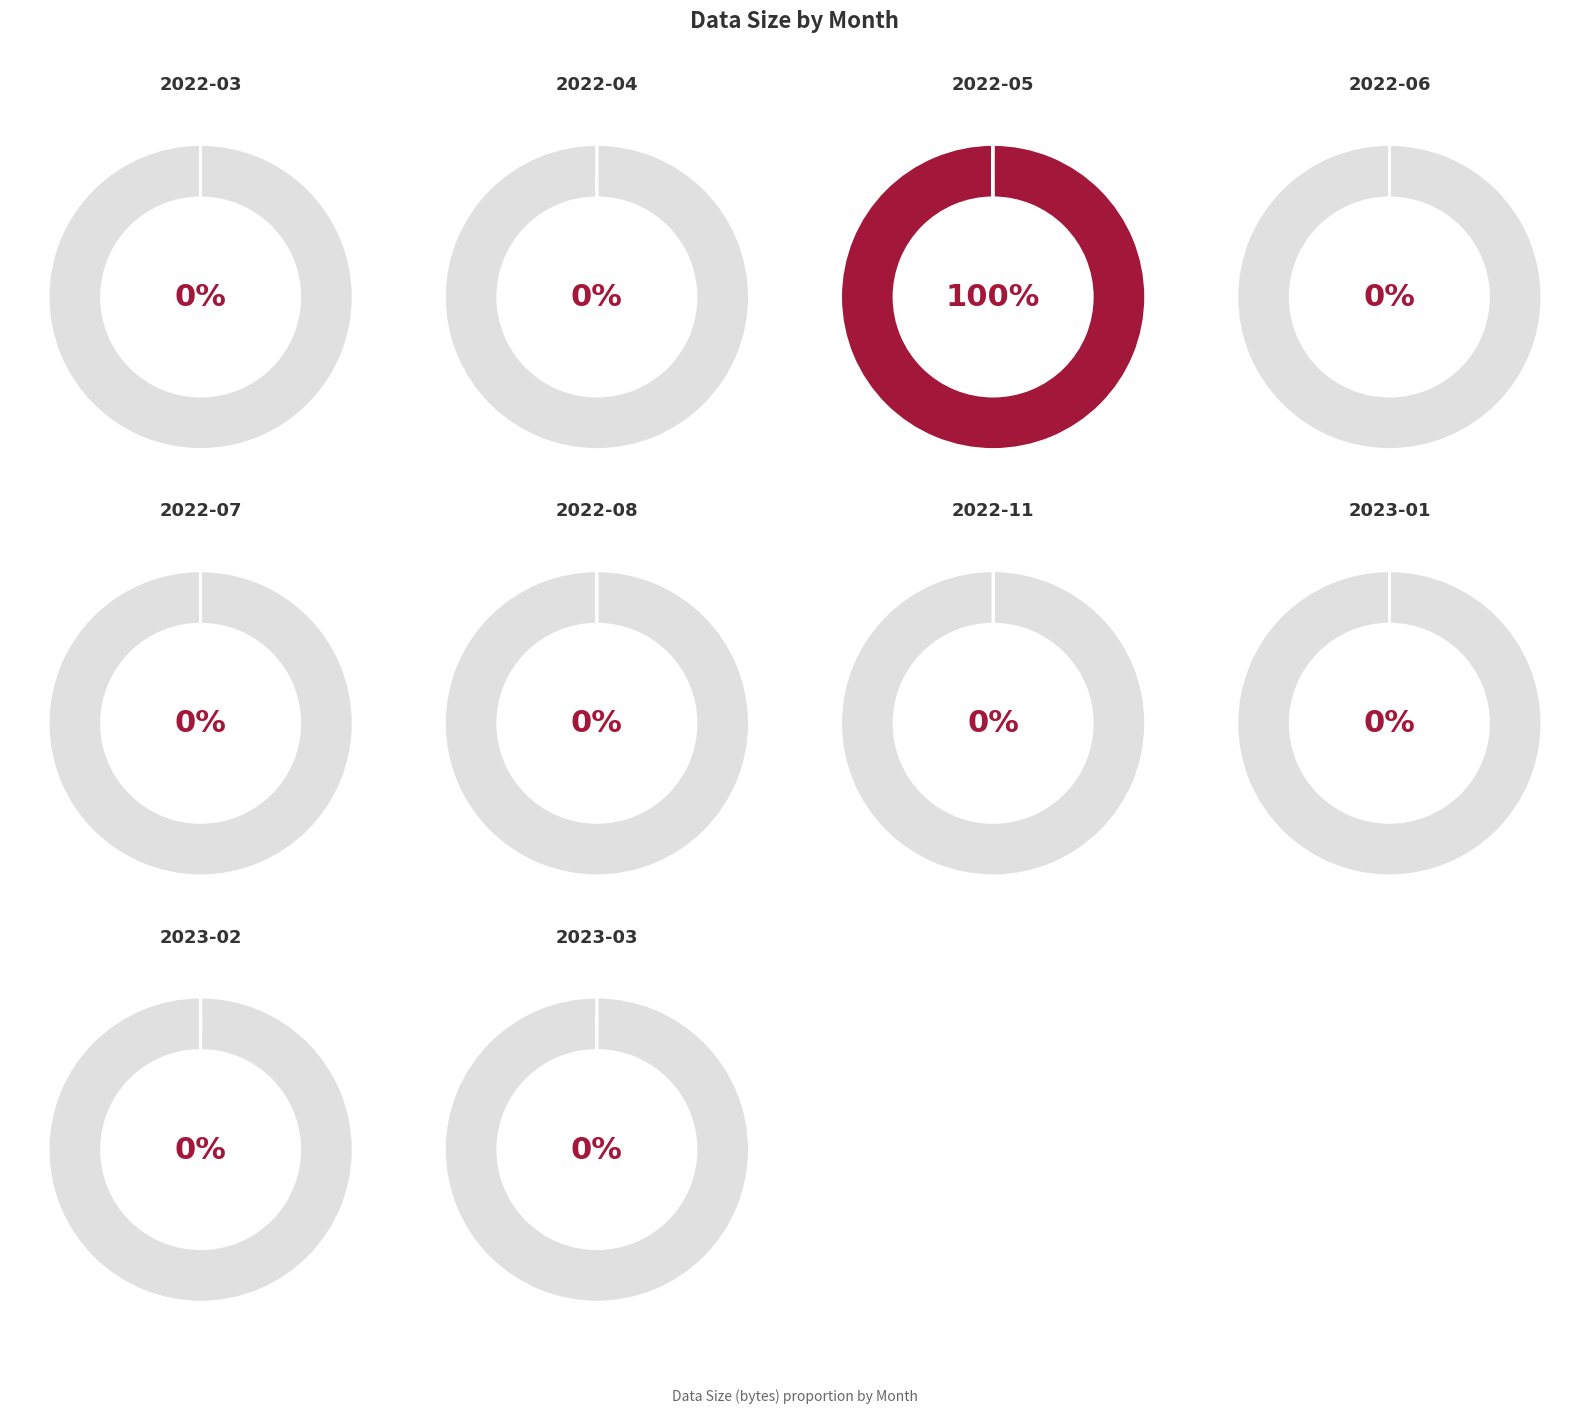

What is the ratio of the value at 2022-07 to the value at 2022-11?

0.2